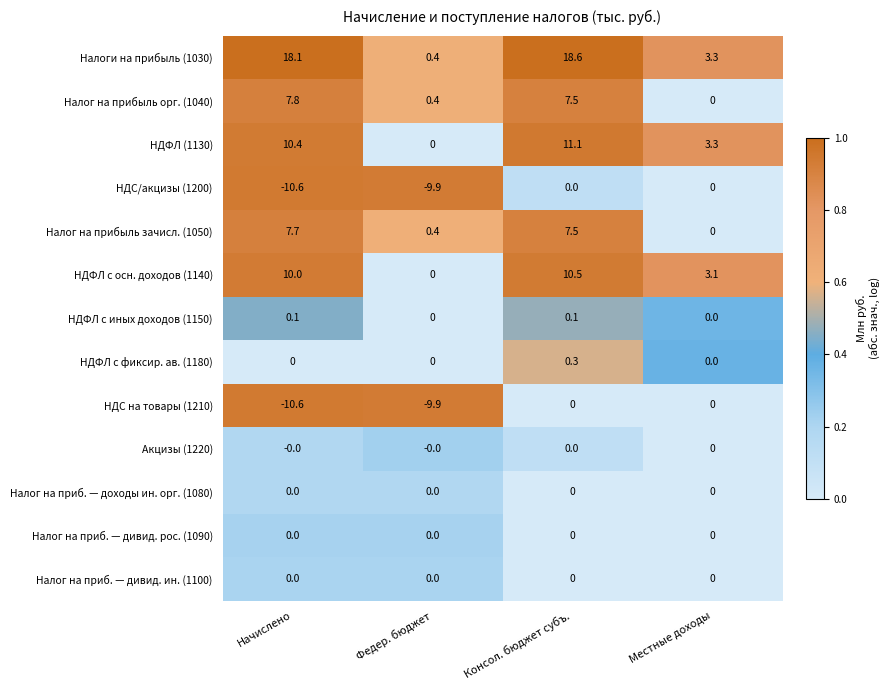

What is the sum of the Налог на прибыль зачисл. (1050) values at Местные доходы and Федер. бюджет?

0.4